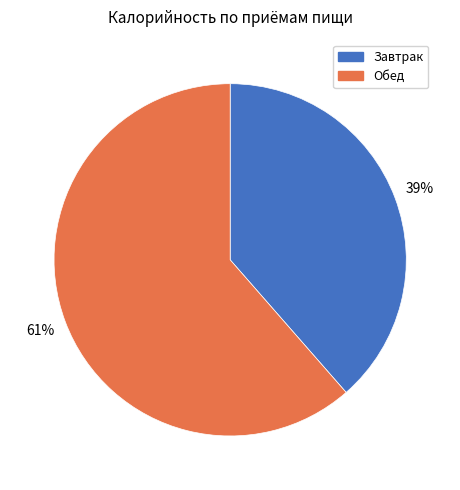

Rank the categories by value from highest to lowest.

Обед, Завтрак